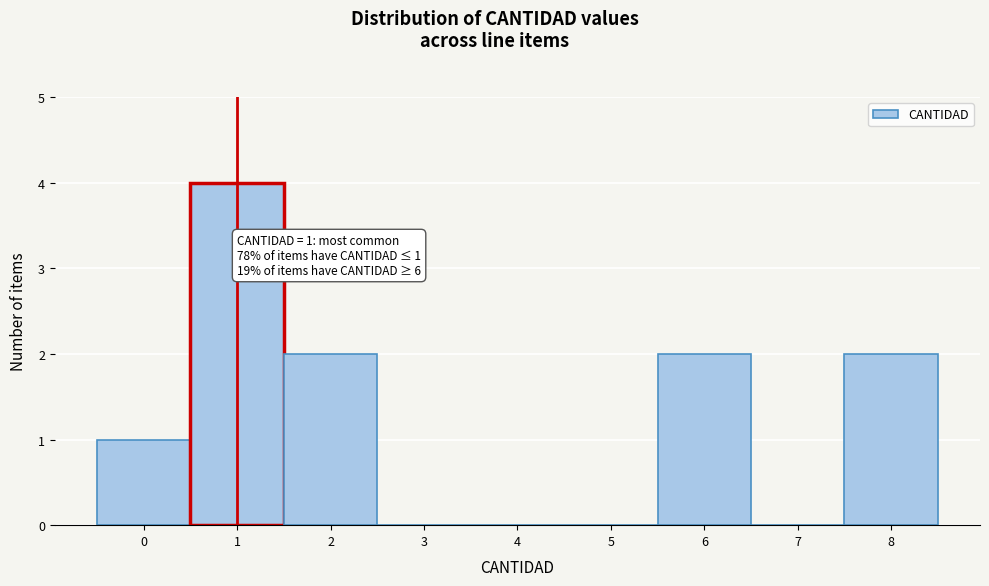

Reading right to left, extract all data points from this chart.

8=2	7=0	6=2	5=0	4=0	3=0	2=2	1=4	0=1